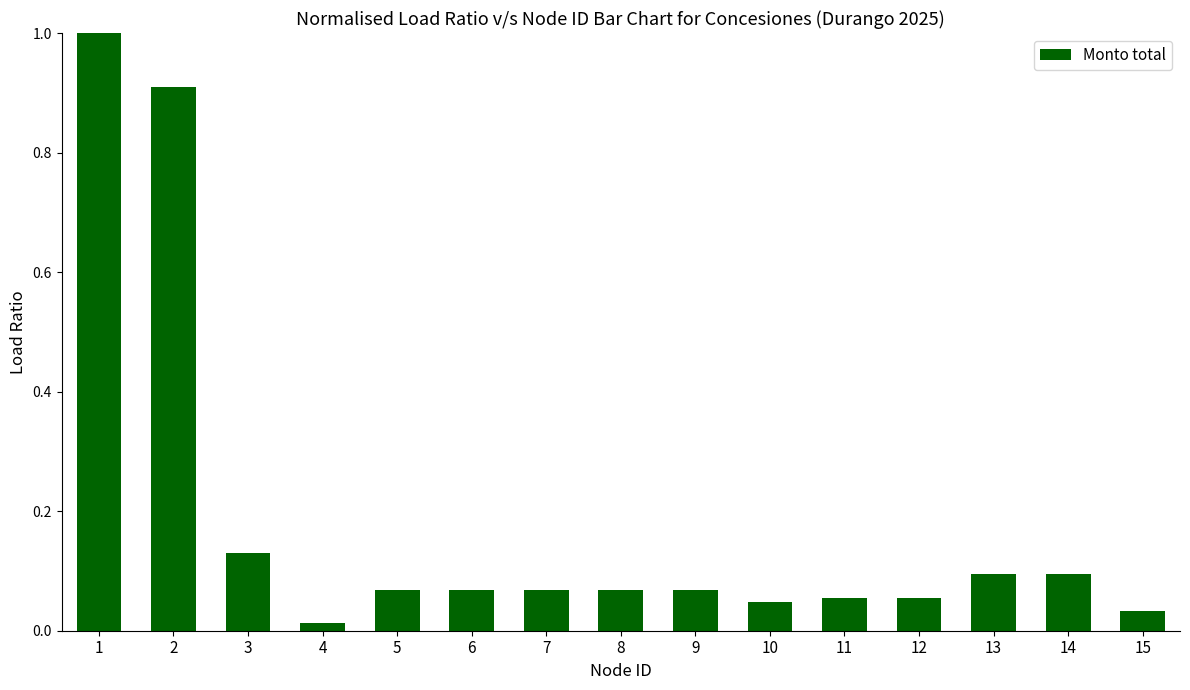

What is the greatest value displayed?

1.0